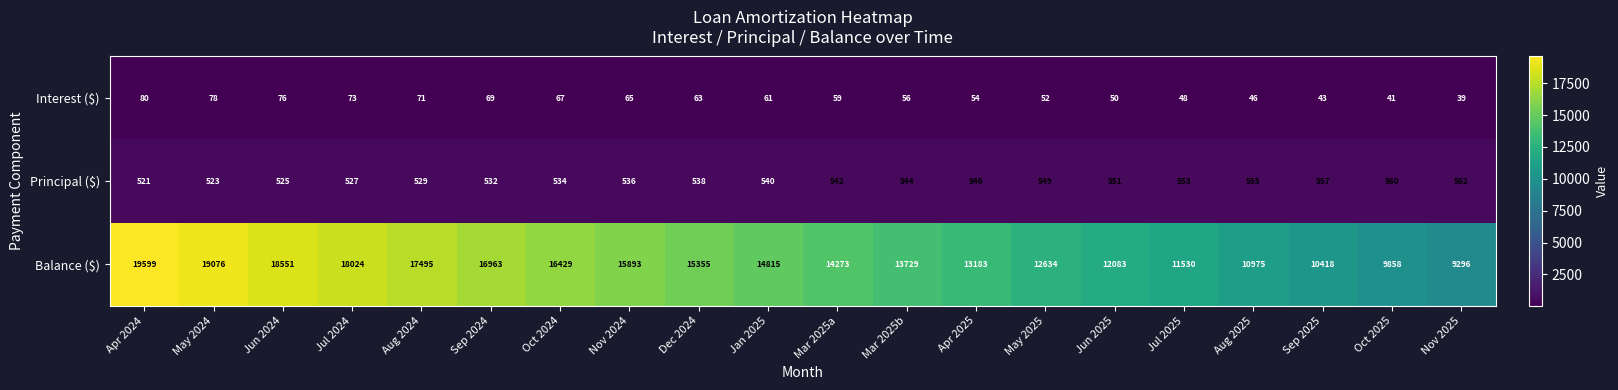

True or false: Balance ($) has a value of 8339 at Apr 2024.

False